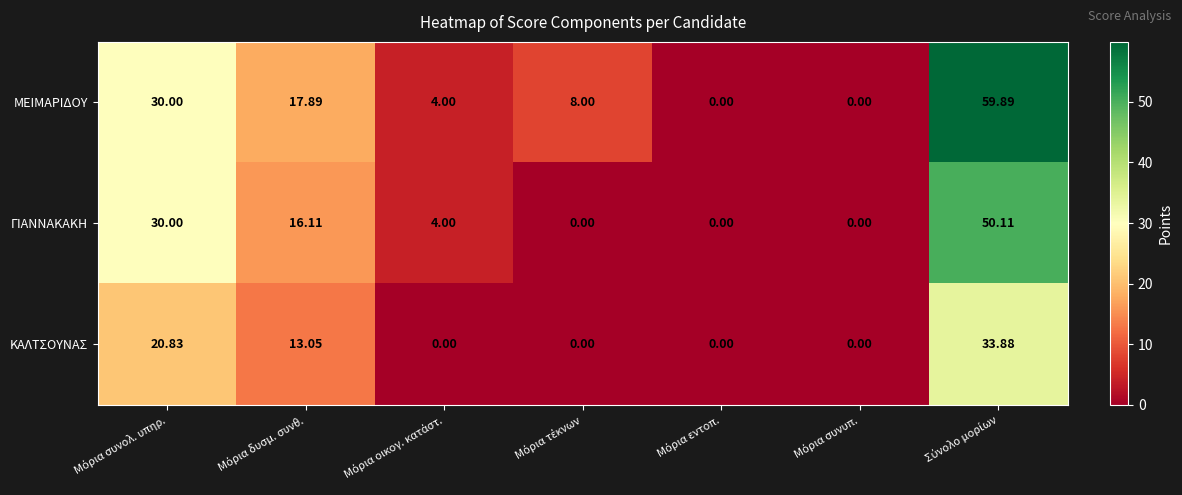

Which series has the largest range (max minus min)?

ΜΕΙΜΑΡΙΔΟΥ